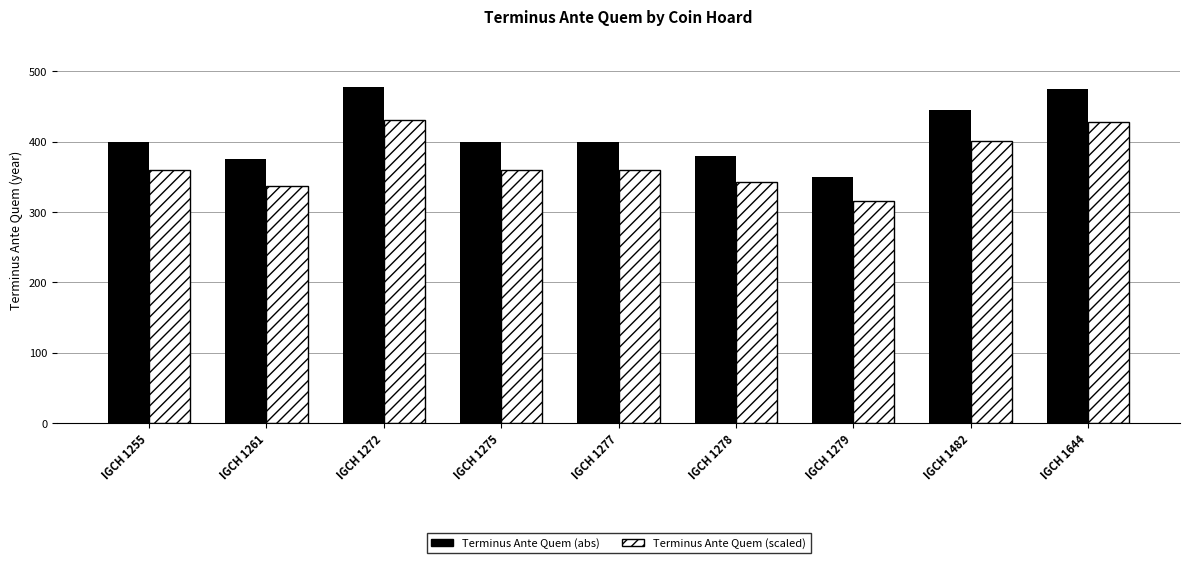

What is the lowest value of the Terminus Ante Quem (scaled) series?

315.0